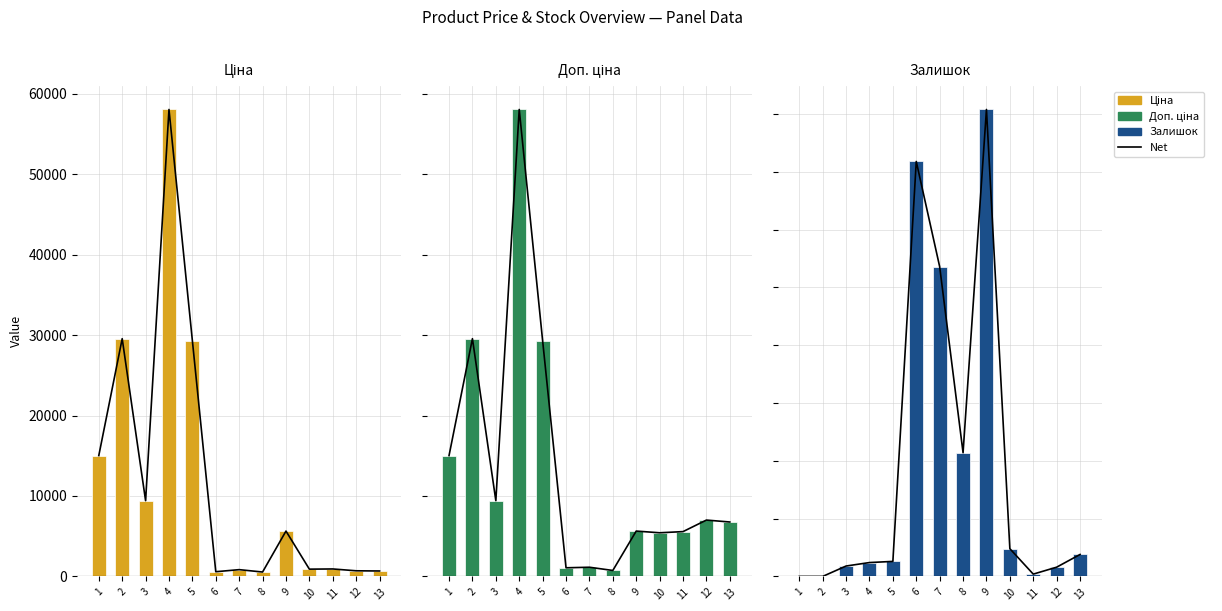

How many bars are there in total?

39